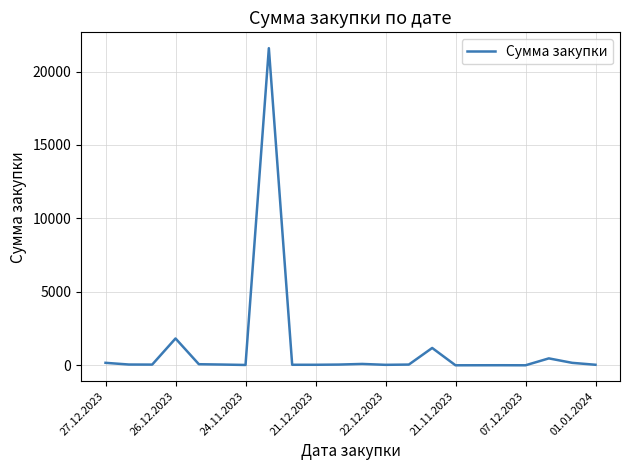

What is the maximum value shown in the chart?

21590.0